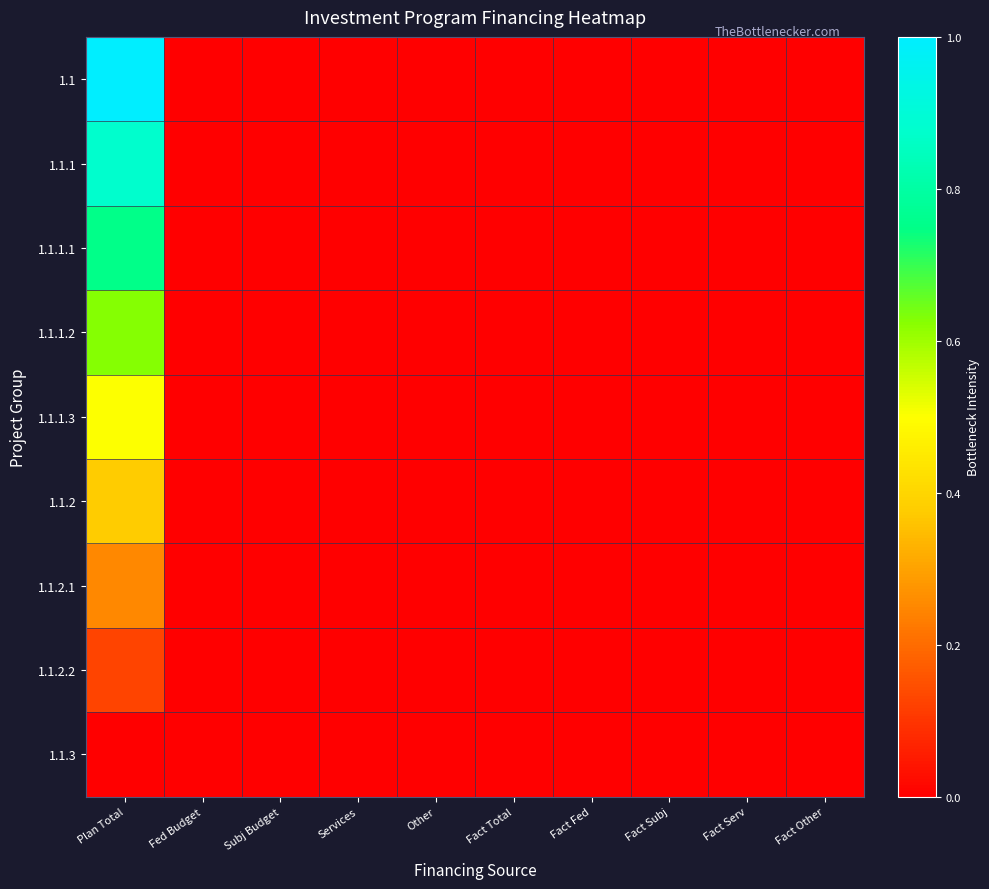

What is the maximum value shown in the chart?

1.0